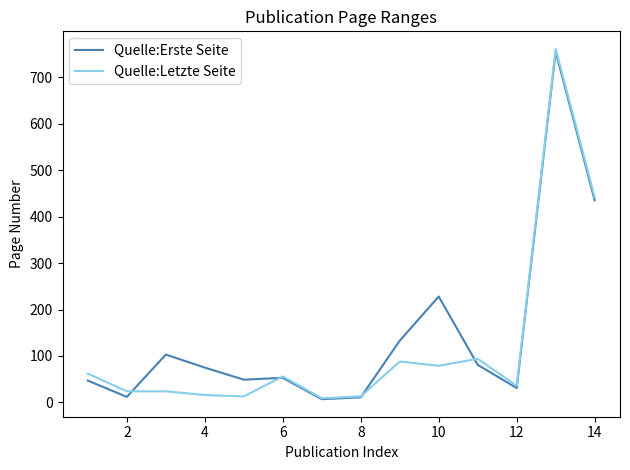

How many lines are shown in the chart?

2